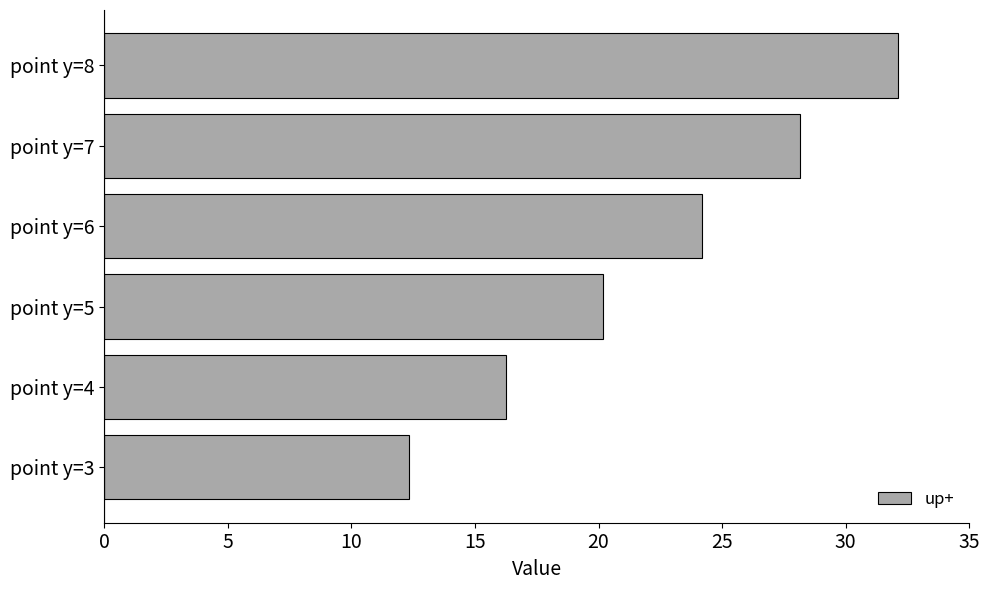

Between point y=6 and point y=4, which is larger?

point y=6